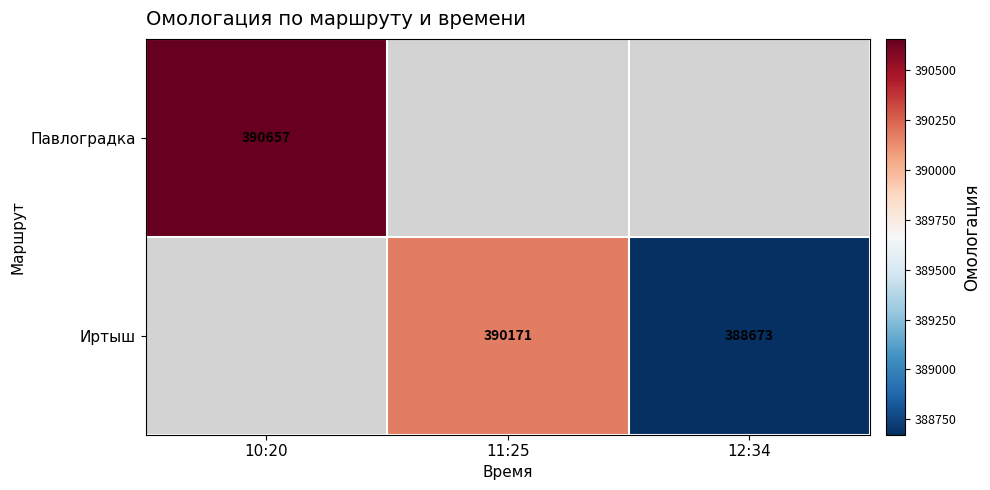

At how many categories does at least one series exceed 388865?

2